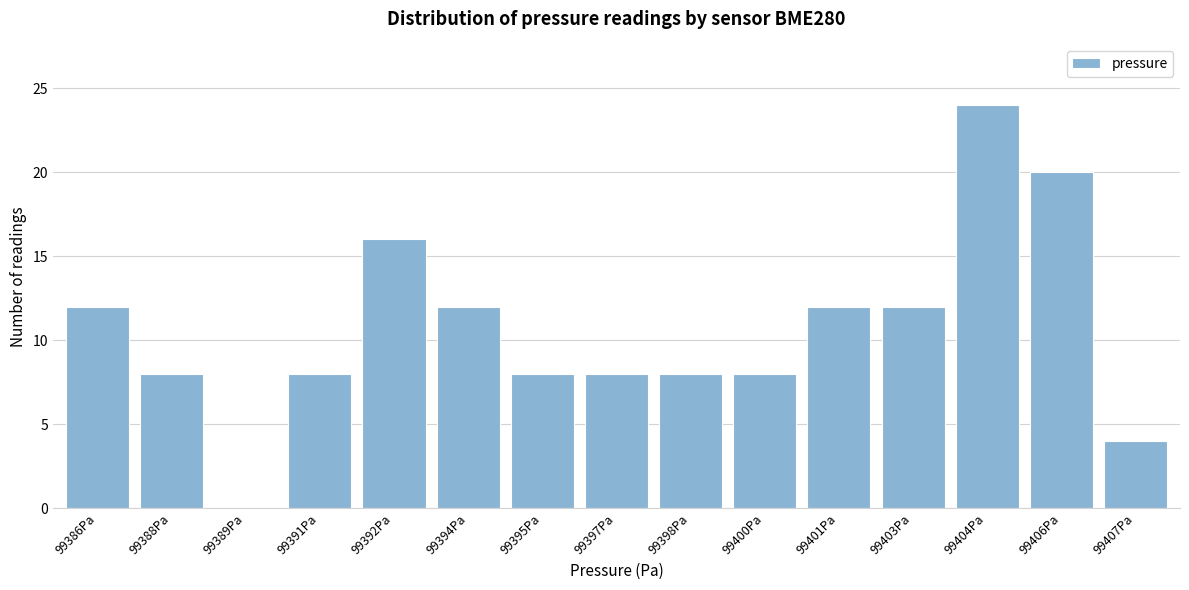

Reading left to right, list all the values displayed in this chart.

99386Pa=12	99388Pa=8	99389Pa=0	99391Pa=8	99392Pa=16	99394Pa=12	99395Pa=8	99397Pa=8	99398Pa=8	99400Pa=8	99401Pa=12	99403Pa=12	99404Pa=24	99406Pa=20	99407Pa=4